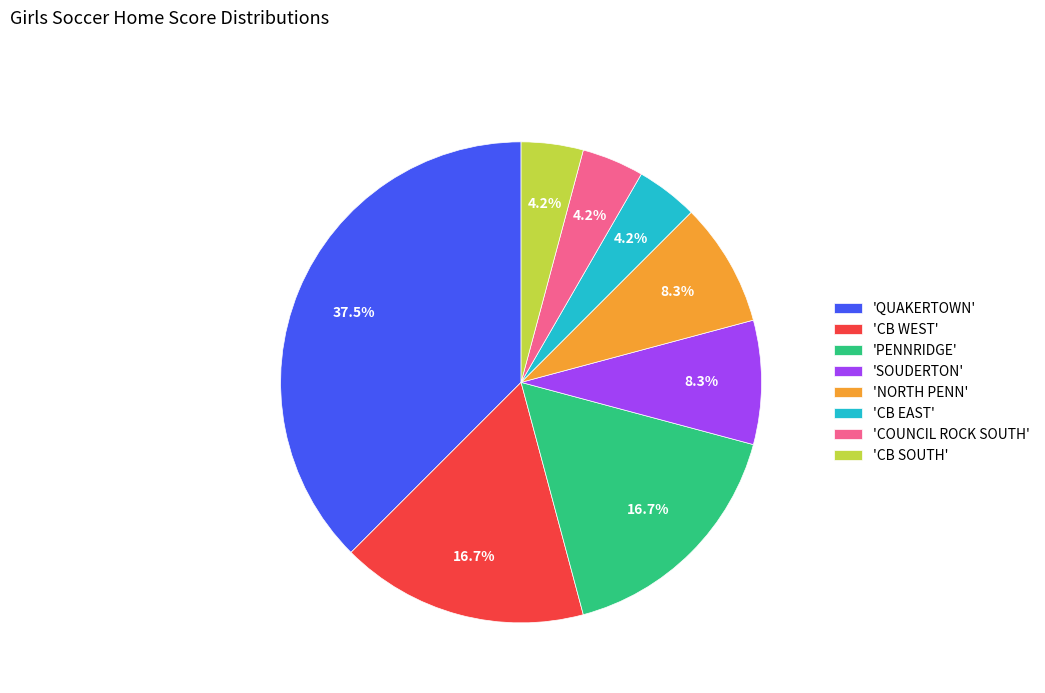

Approximately how many times larger is the value at 'COUNCIL ROCK SOUTH' compared to 'CB EAST'?

1.0